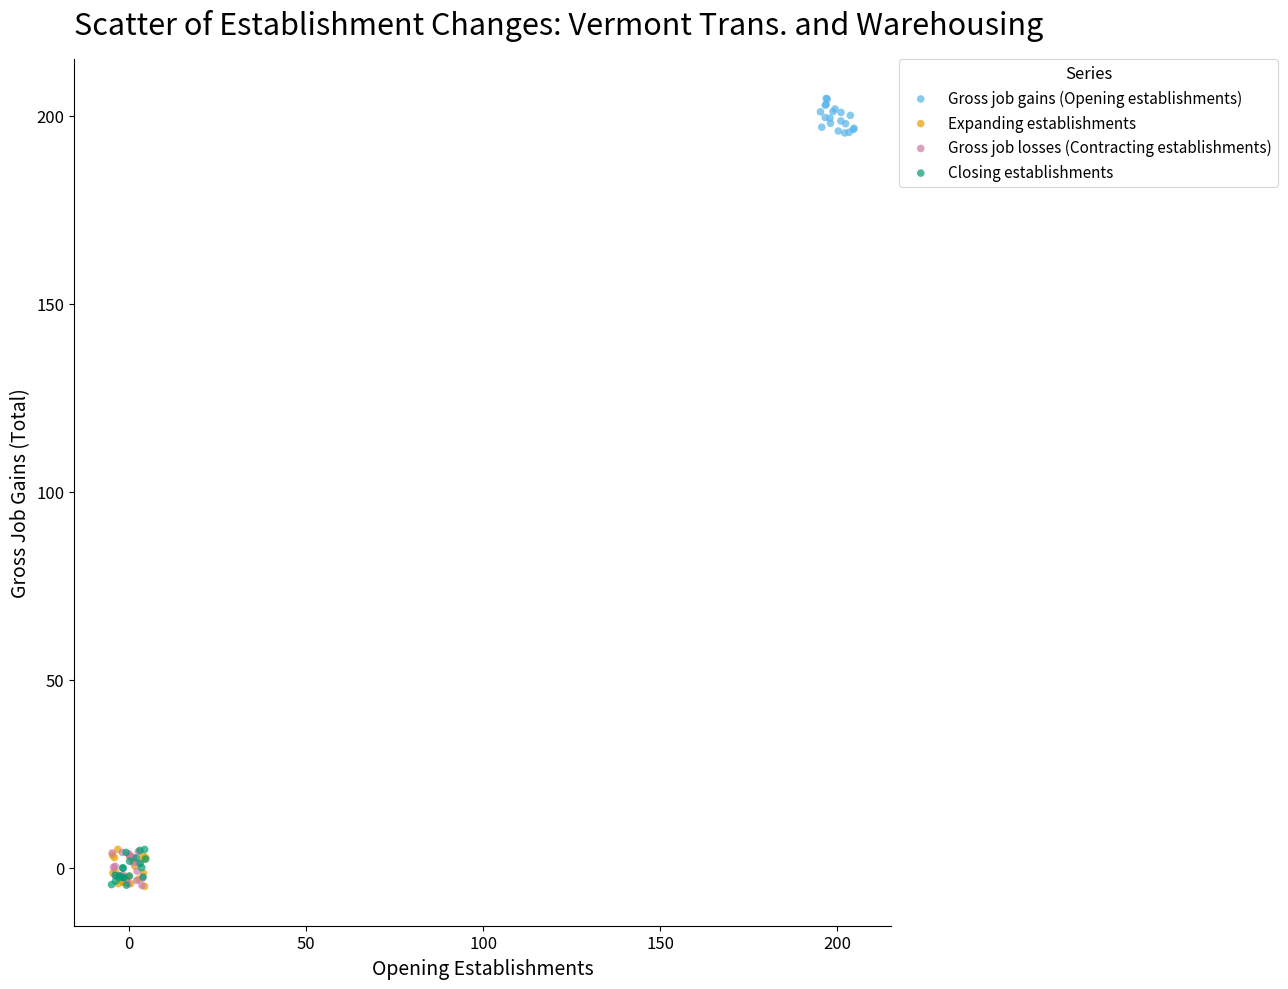

What are all the series names shown in the legend?

Gross job gains (Opening establishments), Expanding establishments, Gross job losses (Contracting establishments), Closing establishments